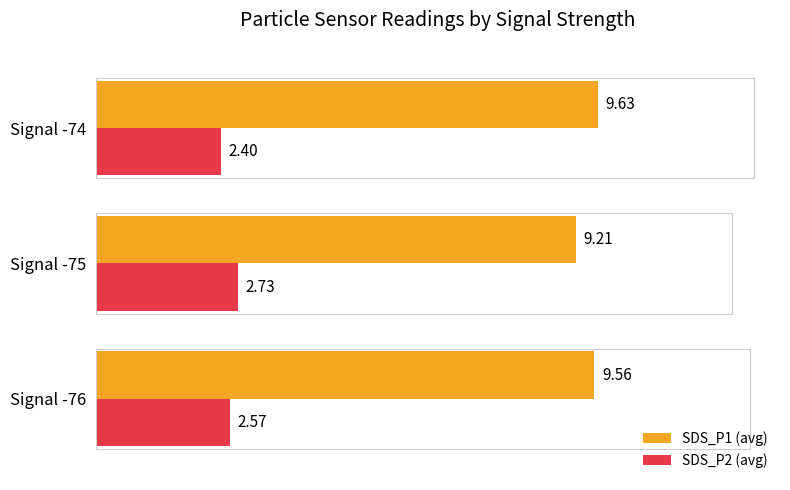

Which category has the lowest value in the SDS_P2 (avg) series?

Signal -74